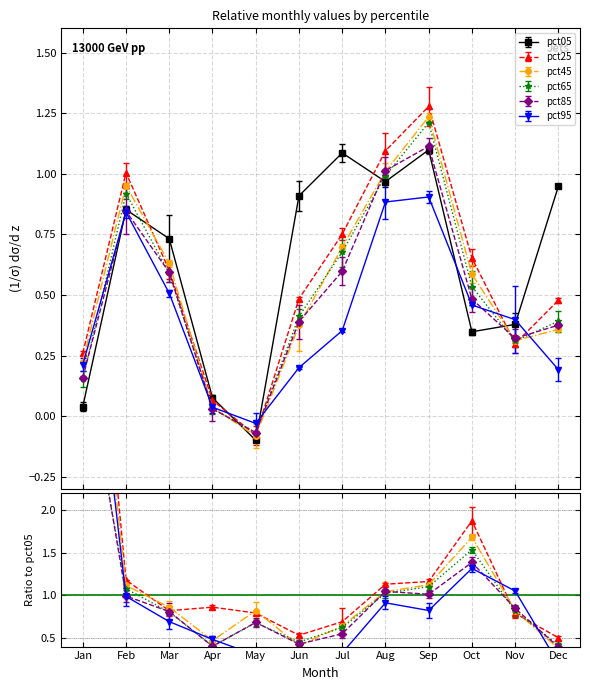

After their last crossing, which series has the higher values: pct65 or pct95?

pct65